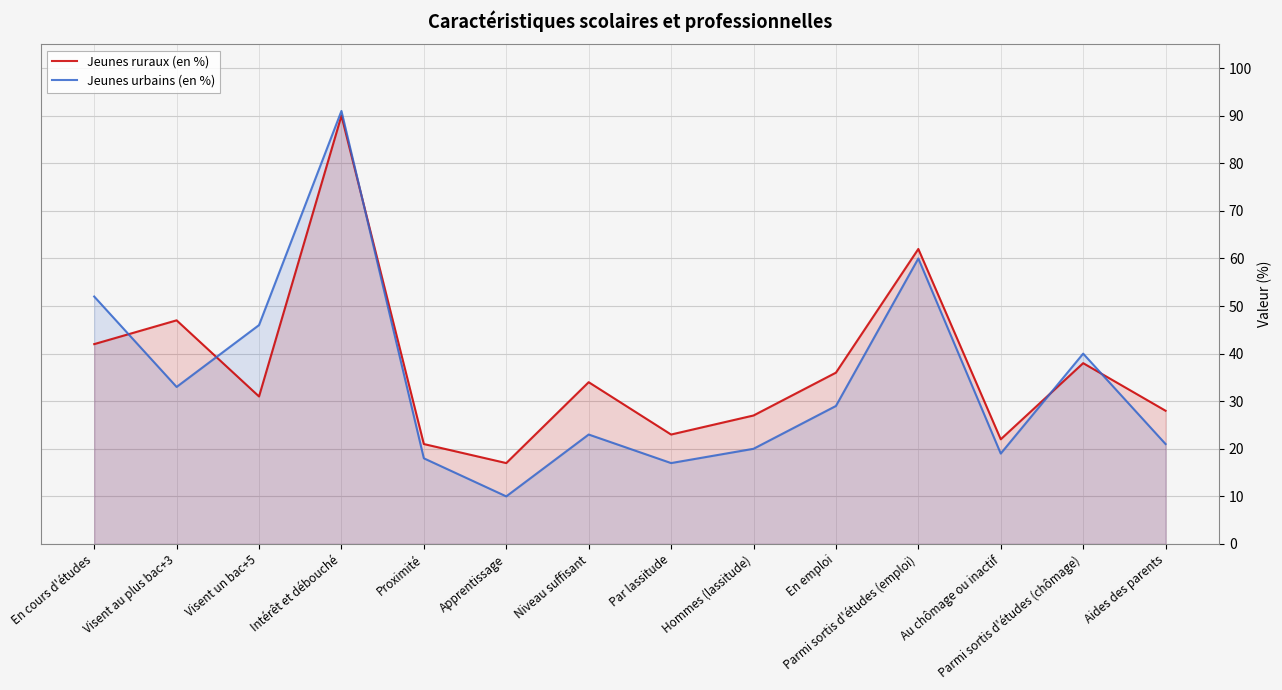

Reading left to right, extract all data points from this chart.

Jeunes ruraux (en %): 42	47	31	90	21	17	34	23	27	36	62	22	38	28
Jeunes urbains (en %): 52	33	46	91	18	10	23	17	20	29	60	19	40	21